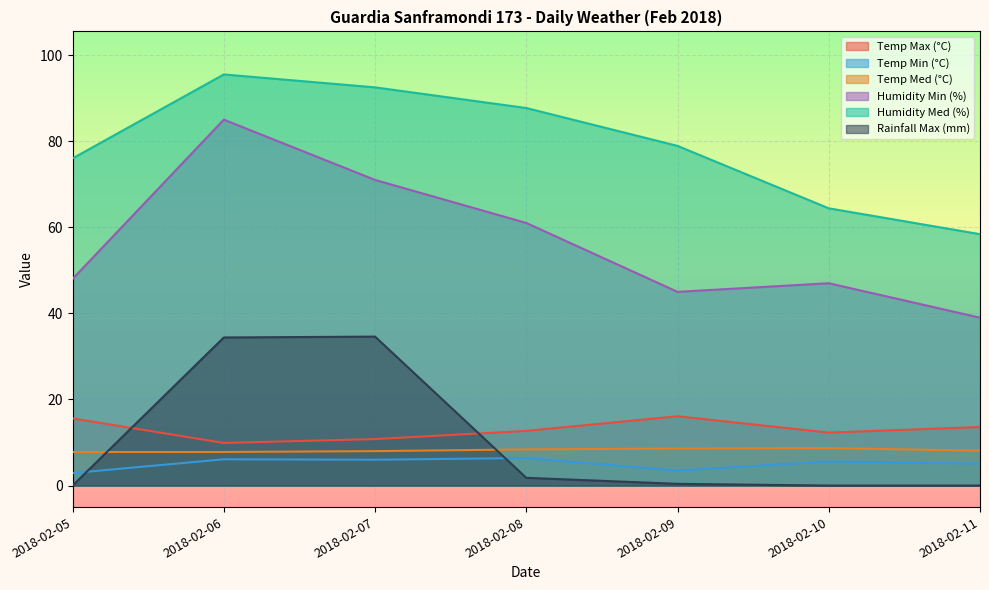

What are all the series names shown in the legend?

Temp Max (°C), Temp Min (°C), Temp Med (°C), Humidity Min (%), Humidity Med (%), Rainfall Max (mm)